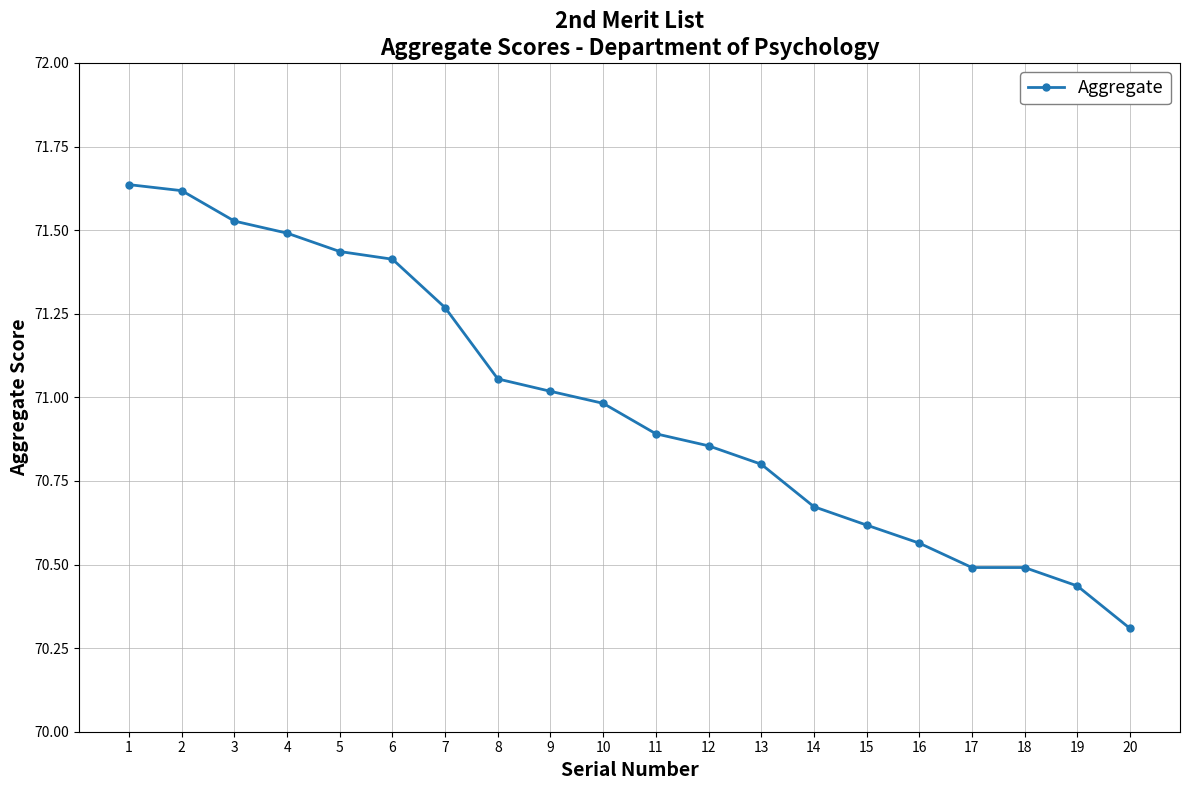

What is the difference between the maximum and second lowest values?

1.2